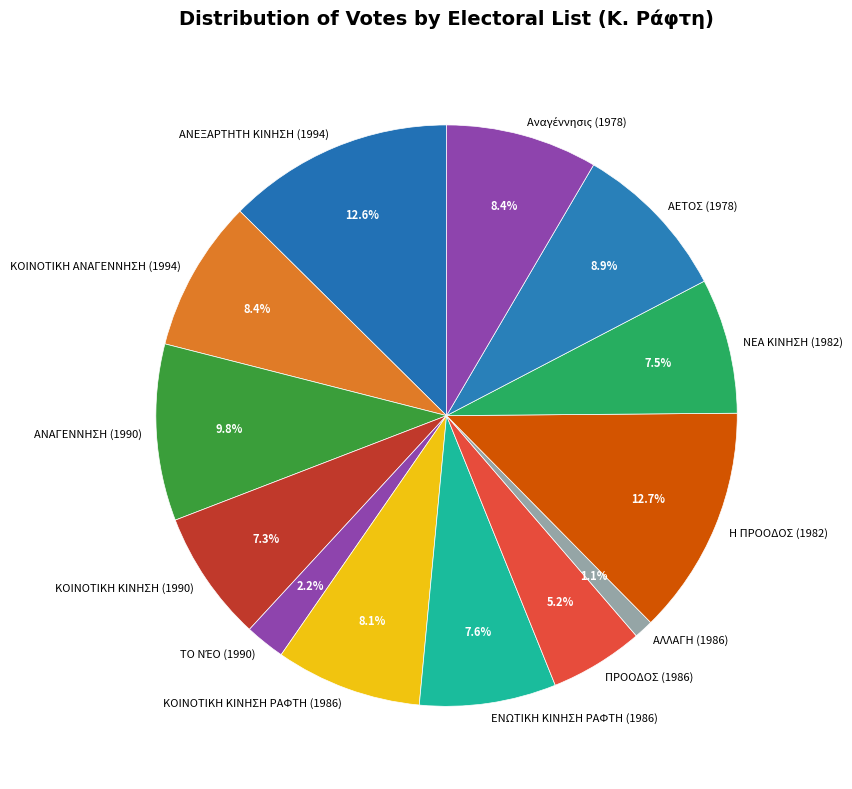

Does any single category account for the majority?

No